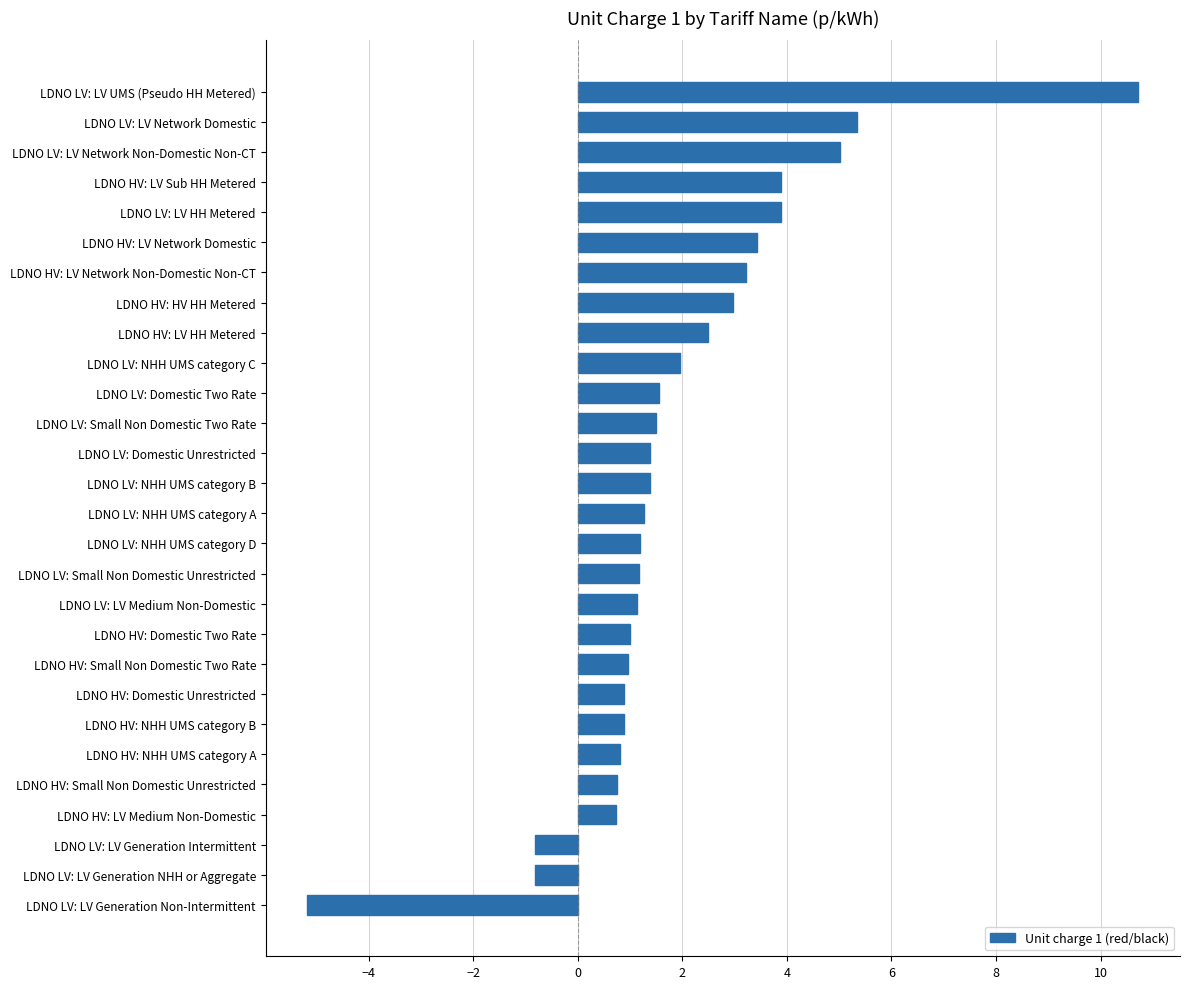

What is the sum of all values?

52.7